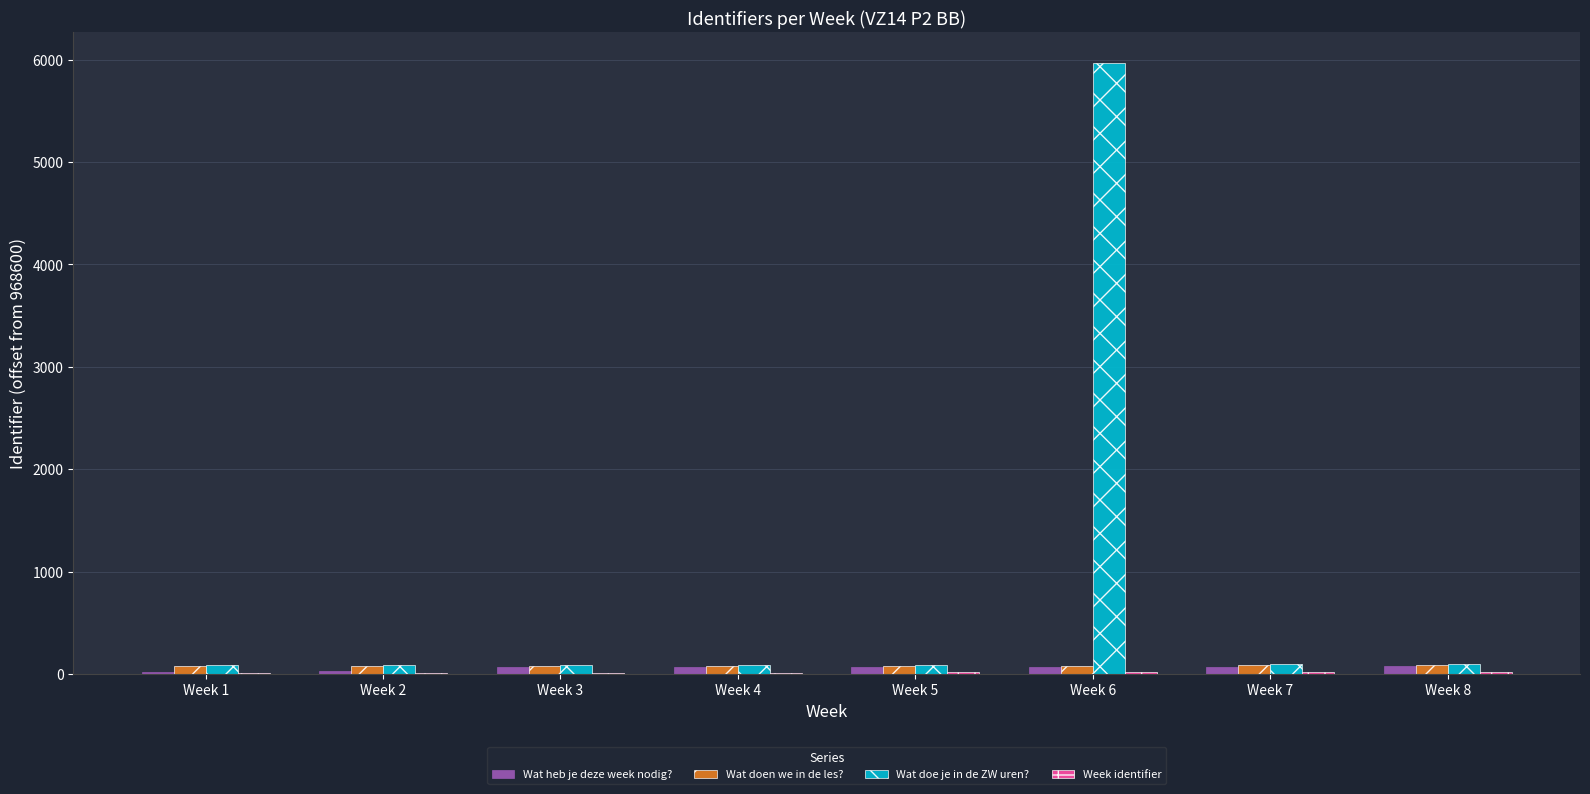

Is the value of Wat doe je in de ZW uren? at Week 6 greater than the value of Wat doen we in de les? at Week 7?

Yes